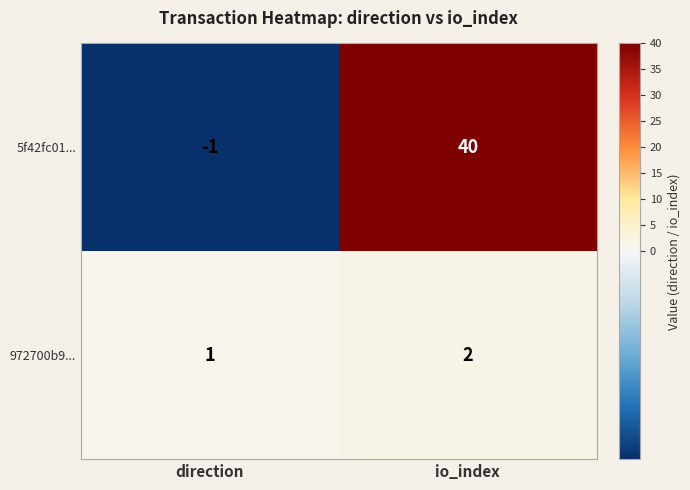

Which series has the widest spread of values?

5f42fc01...